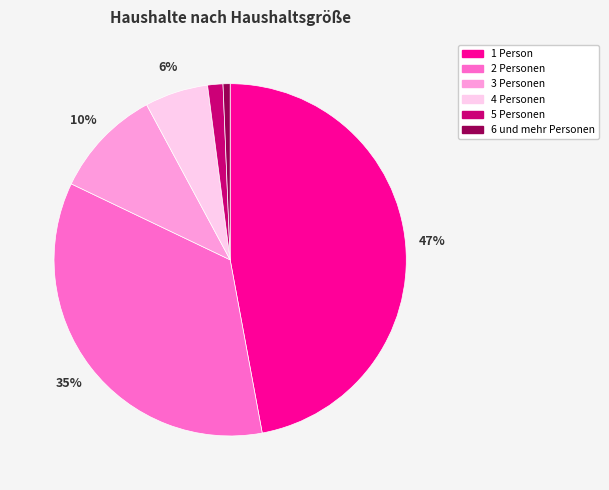

Between 5 Personen and 2 Personen, which is larger?

2 Personen